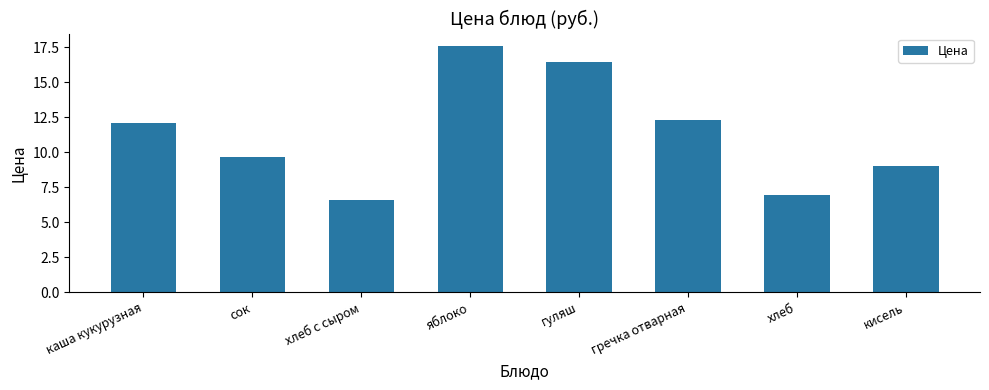

Rank the categories by value from highest to lowest.

яблоко, гуляш, гречка отварная, каша кукурузная, сок, кисель, хлеб, хлеб с сыром